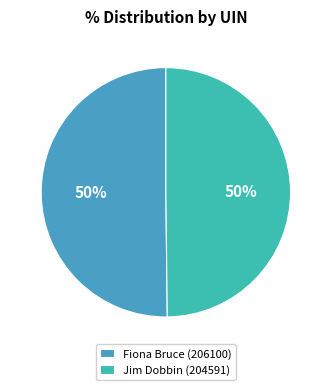

Is the sum of Fiona Bruce (206100) and Jim Dobbin (204591) greater than half?

Yes